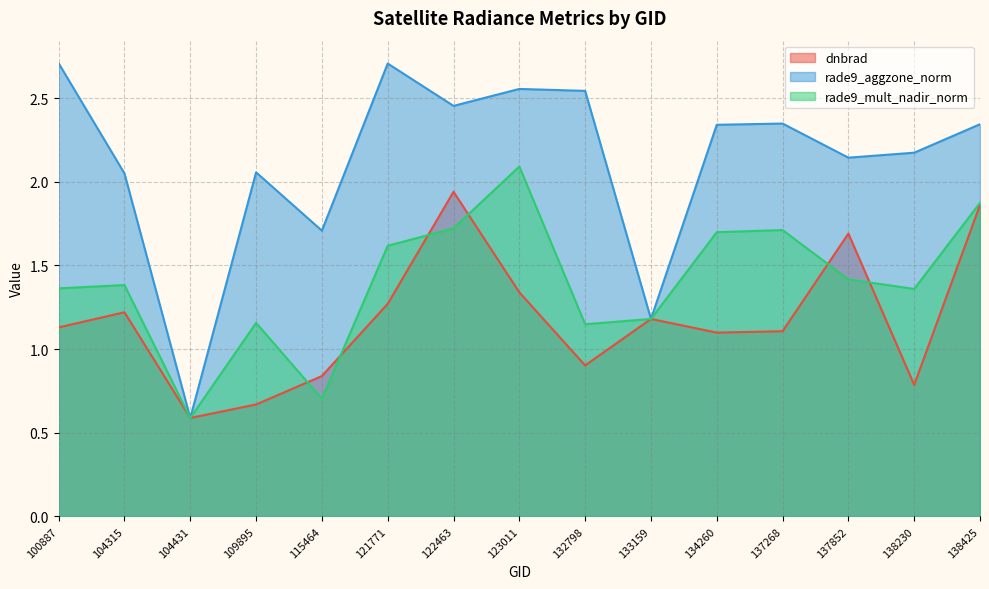

Is it true that rade9_mult_nadir_norm equals 0.7 at 137852?

False